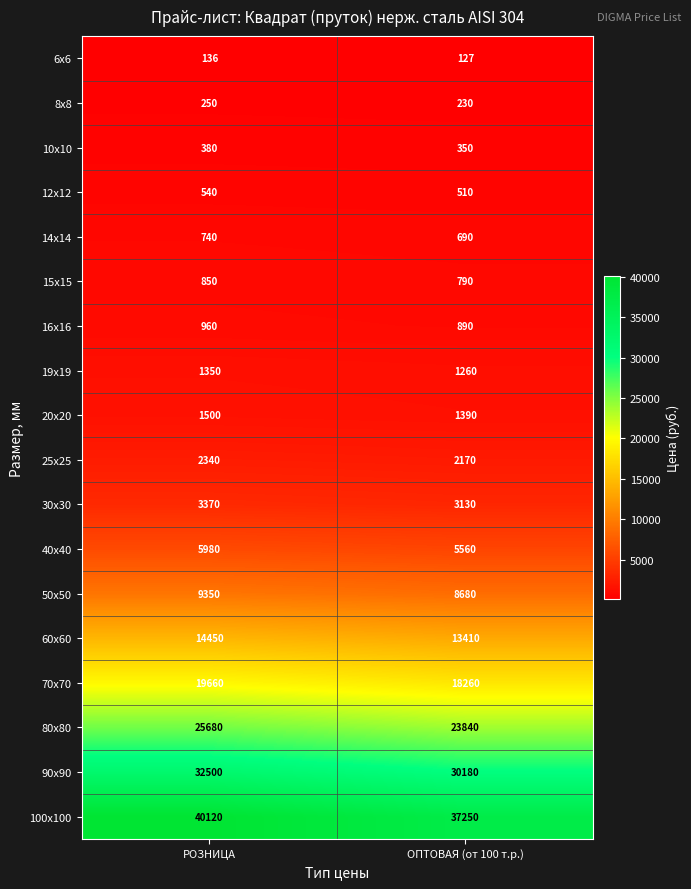

Which series has the largest total across all categories?

100х100